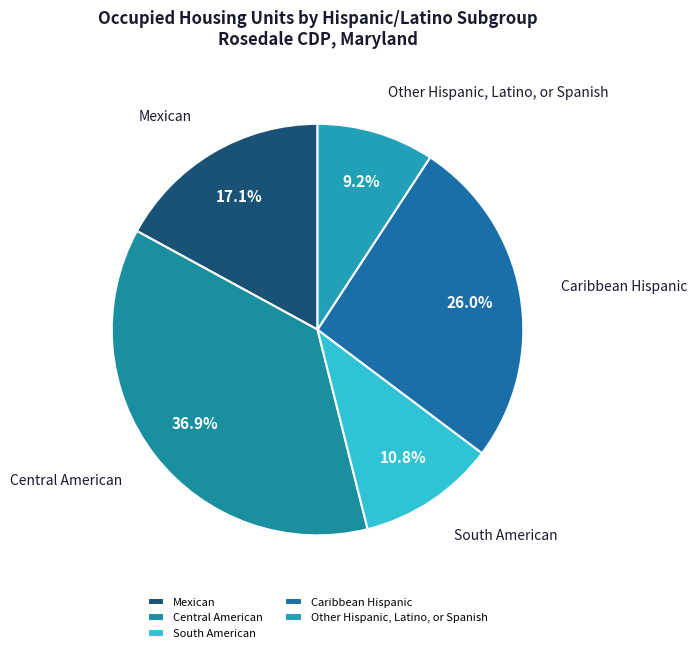

Count the number of slices in the pie.

5